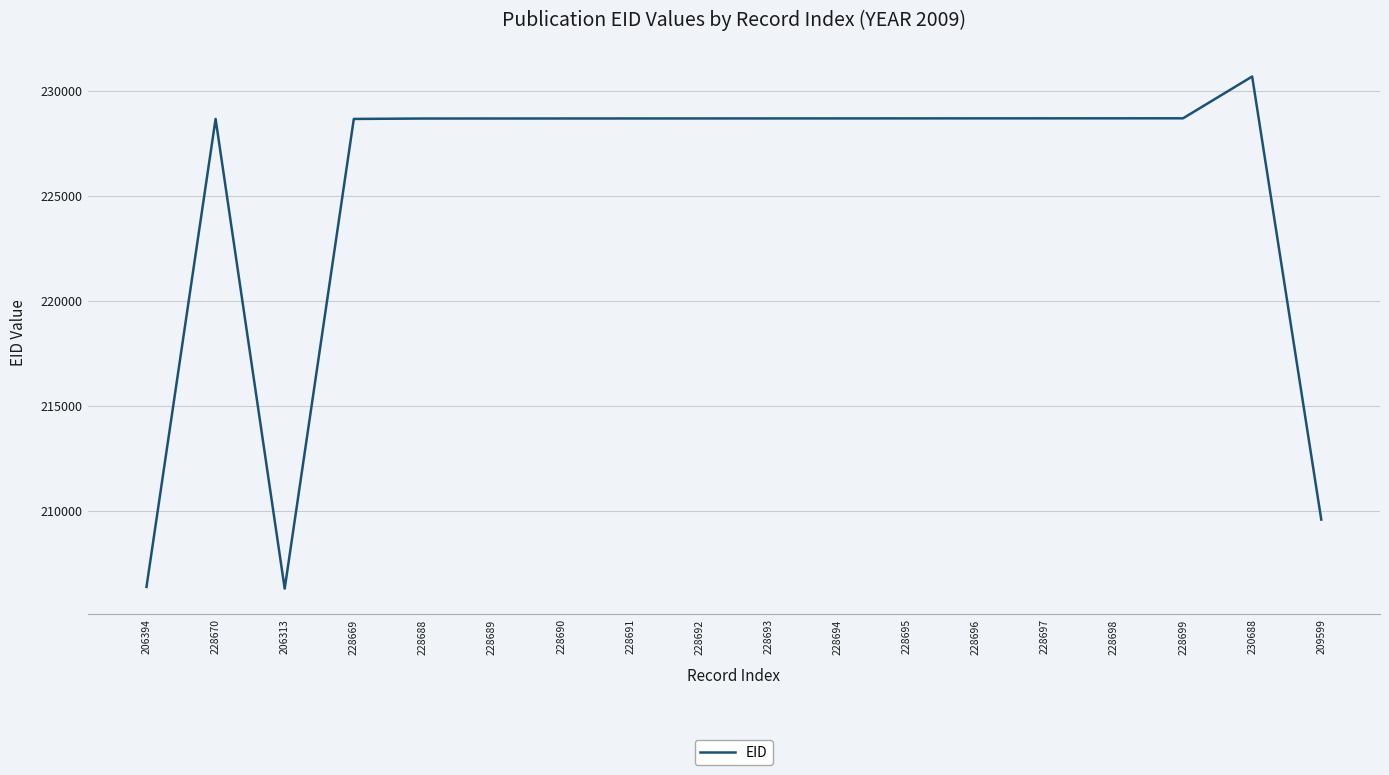

At which category does the chart reach its peak across all series?

230688